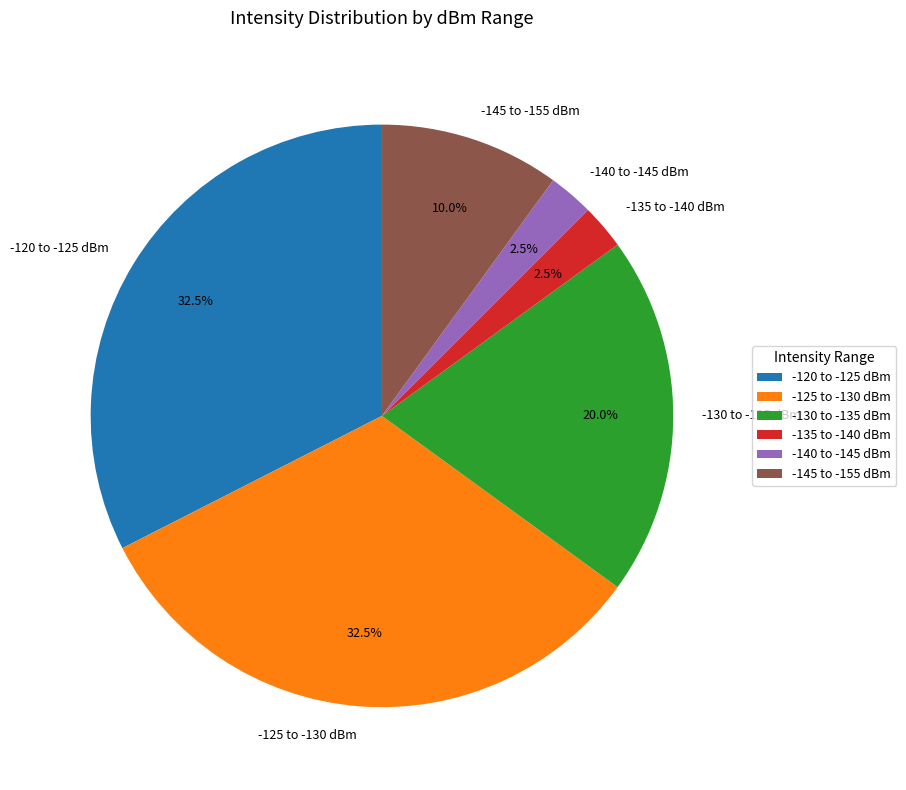

Does any single category account for the majority?

No